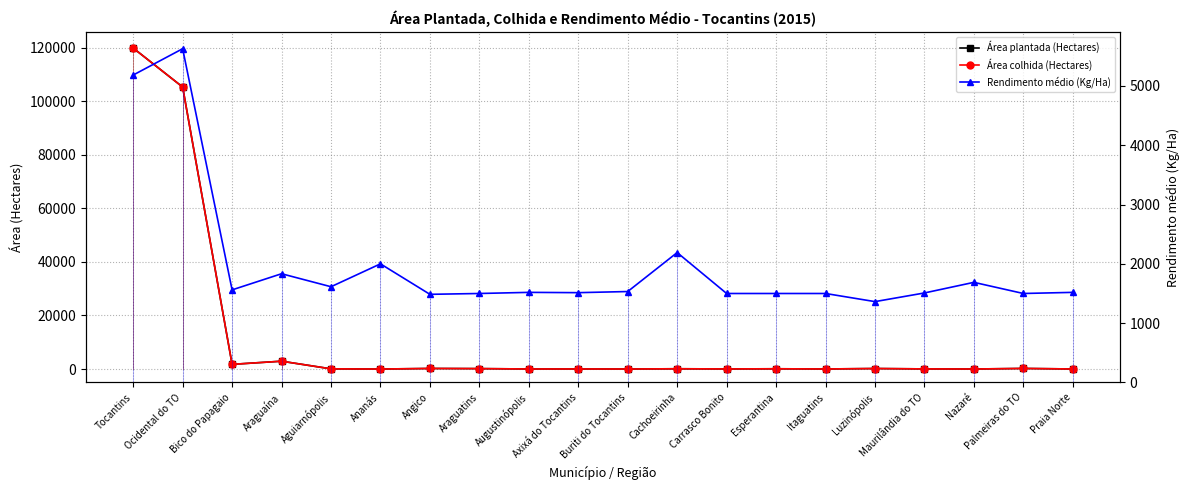

What is the label of the 10th point from the right?

Buriti do Tocantins